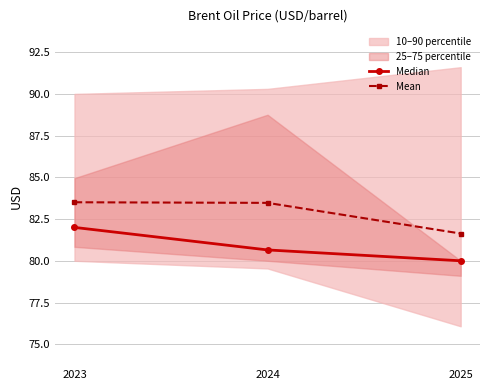

Between 2023 and 2025, which is larger?

2023